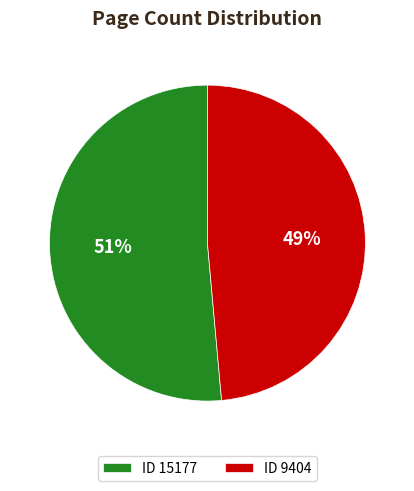

How many slices are in this pie chart?

2